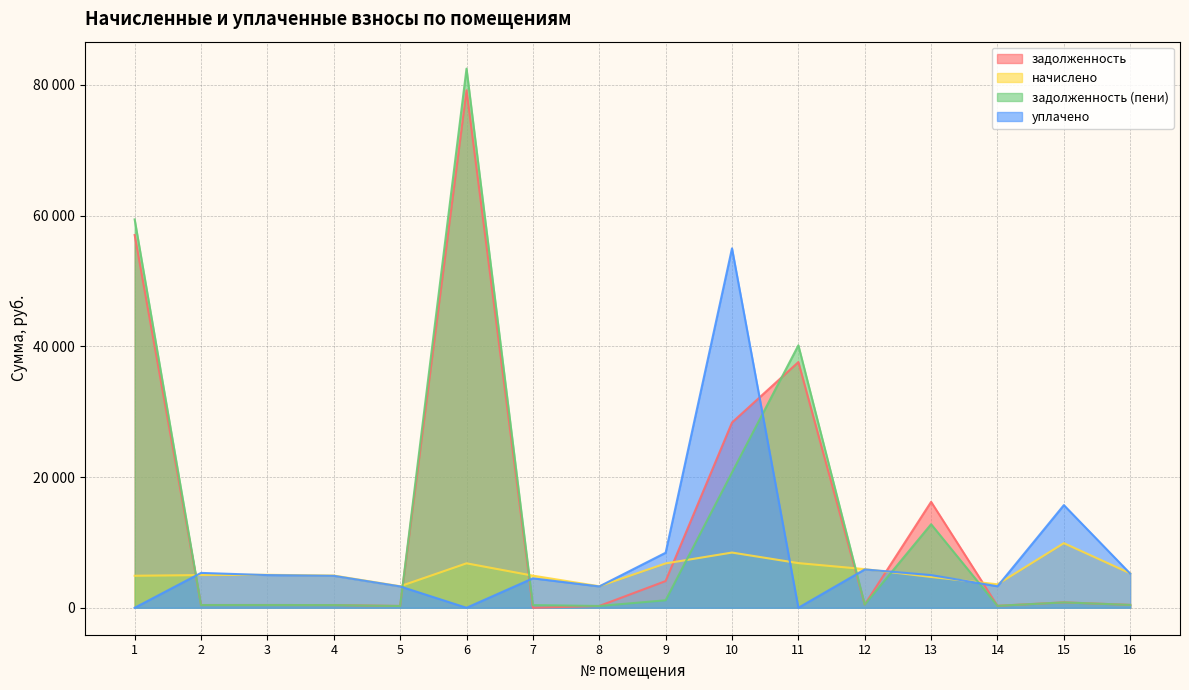

How many intersections are there between начислено and уплачено?

8